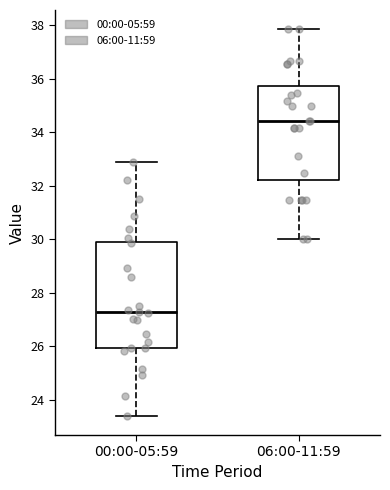

Where is the lower edge of the box for 06:00-11:59 on the y-axis? The values are not printed on the chart, so give them approximately, as read against the axis.

32.2